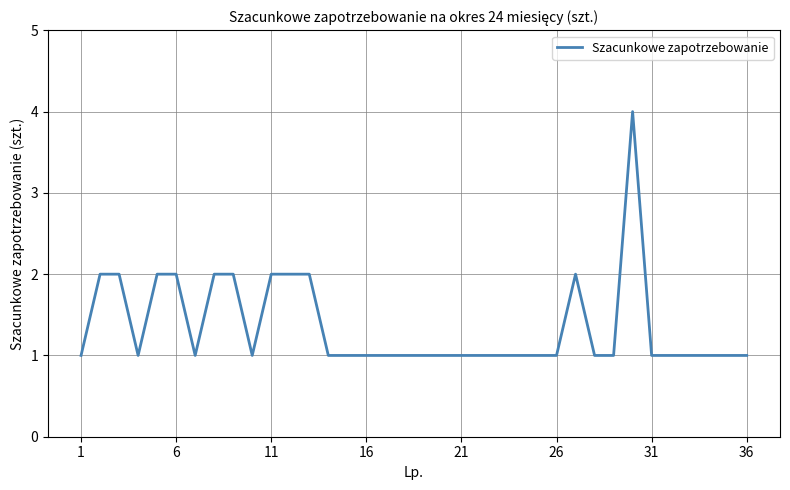

Reading right to left, what are all the values shown in this chart?

1	1	1	1	1	1	4	1	1	2	1	1	1	1	1	1	1	1	1	1	1	1	1	2	2	2	1	2	2	1	2	2	1	2	2	1